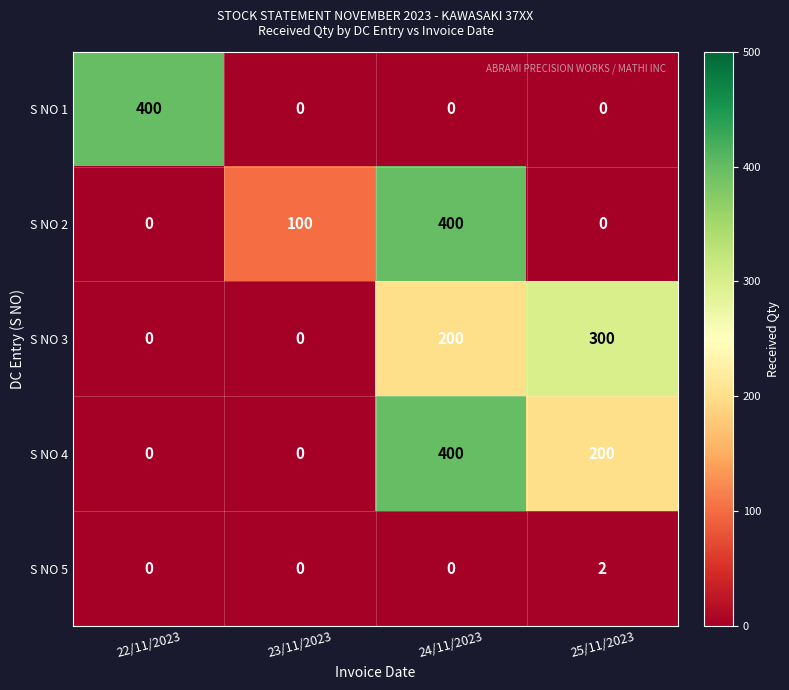

What is the spread (max minus min) of values at 22/11/2023?

400